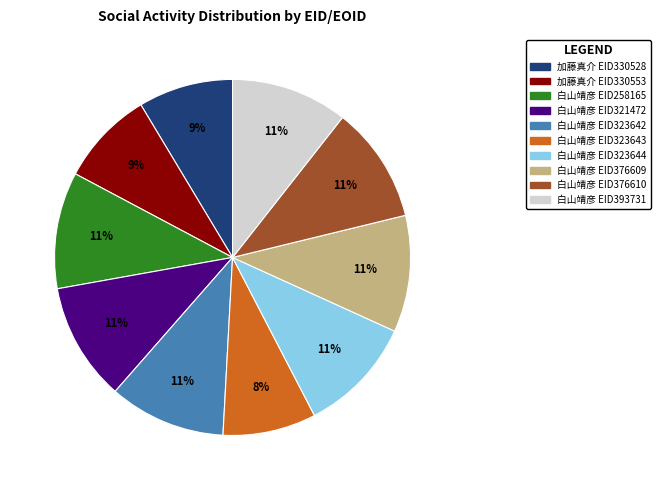

Is there a majority slice in this chart?

No